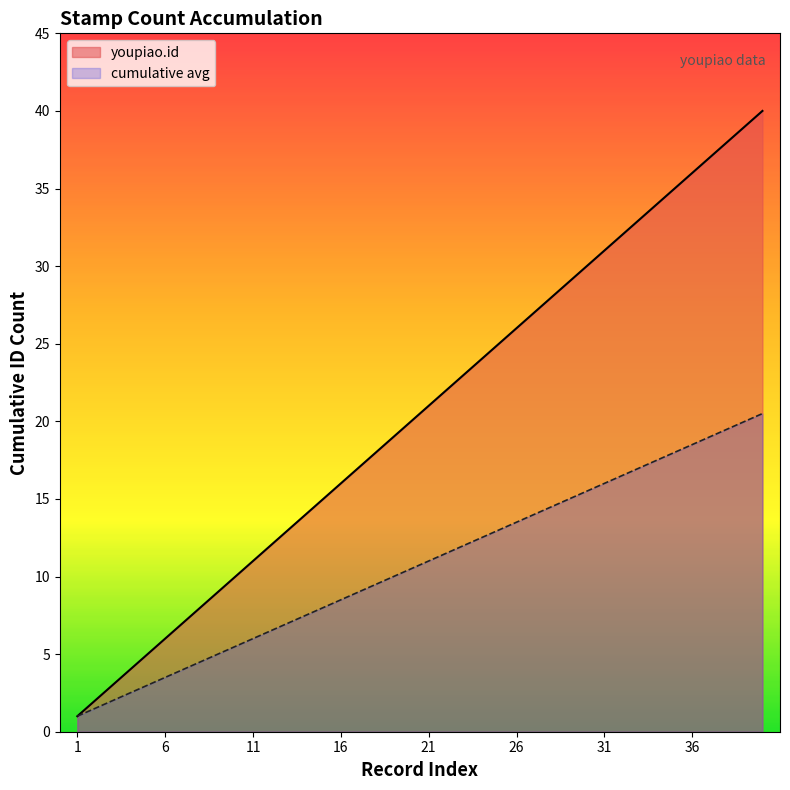

List the labels in order of value, smallest first.

1, 2, 3, 4, 5, 6, 7, 8, 9, 10, 11, 12, 13, 14, 15, 16, 17, 18, 19, 20, 21, 22, 23, 24, 25, 26, 27, 28, 29, 30, 31, 32, 33, 34, 35, 36, 37, 38, 39, 40